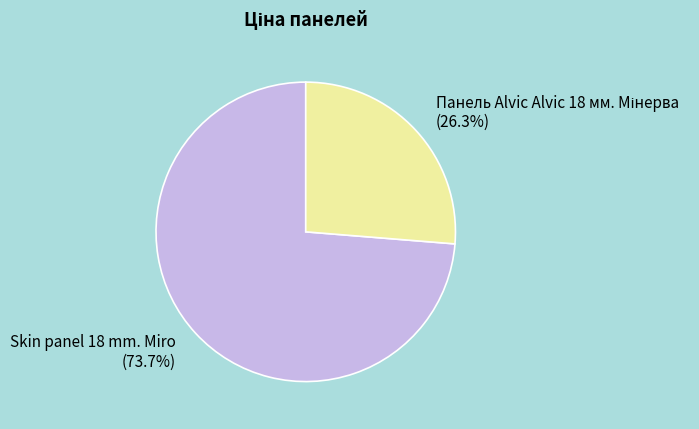

Does Skin panel 18 mm. Miro (73.7%) account for over 50% of the chart?

Yes